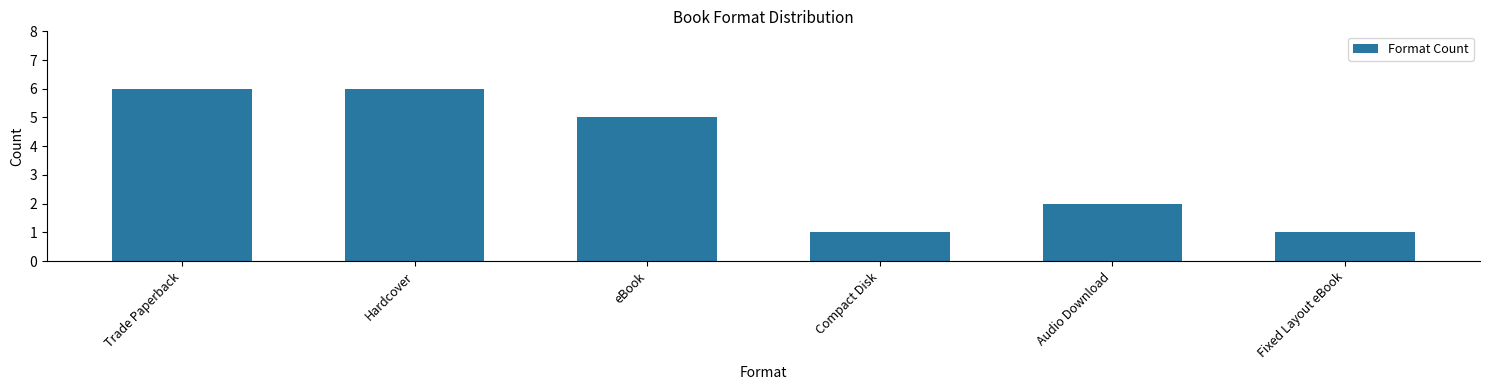

Reading left to right, list all the values displayed in this chart.

6	6	5	1	2	1